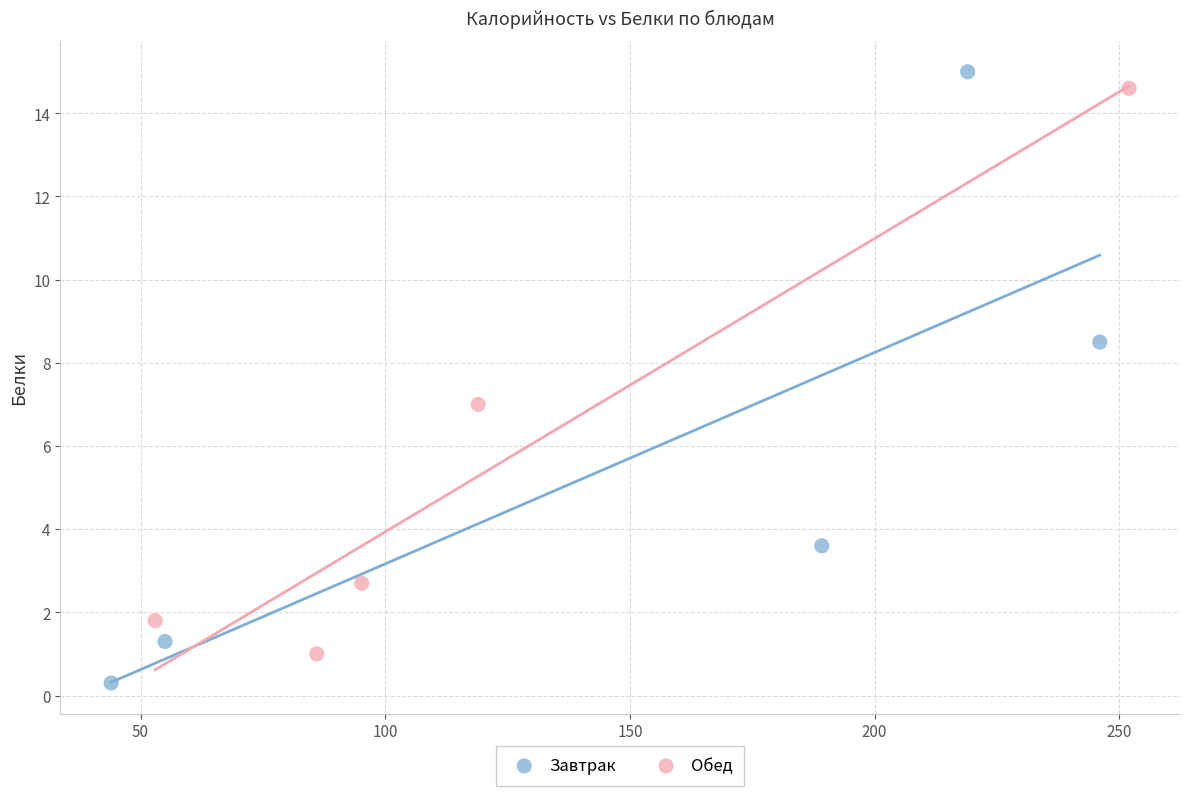

What are all the series names shown in the legend?

Завтрак, Обед